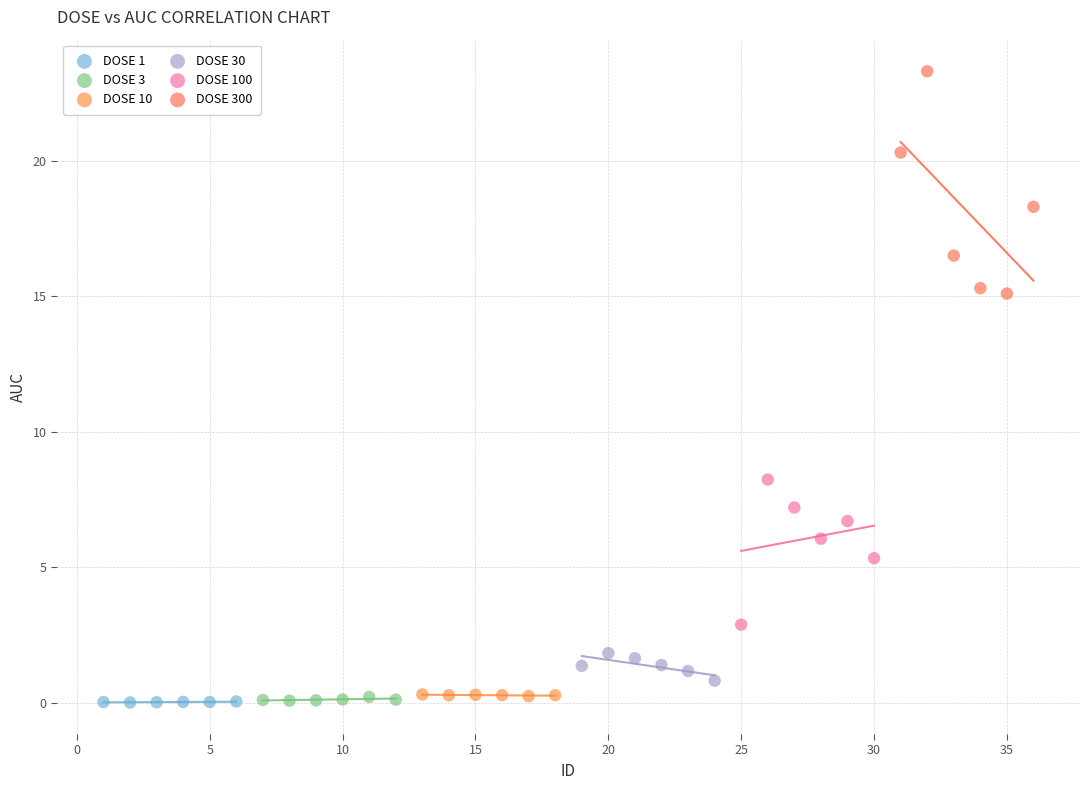

Which series has the largest Y range (max minus min)?

DOSE 300